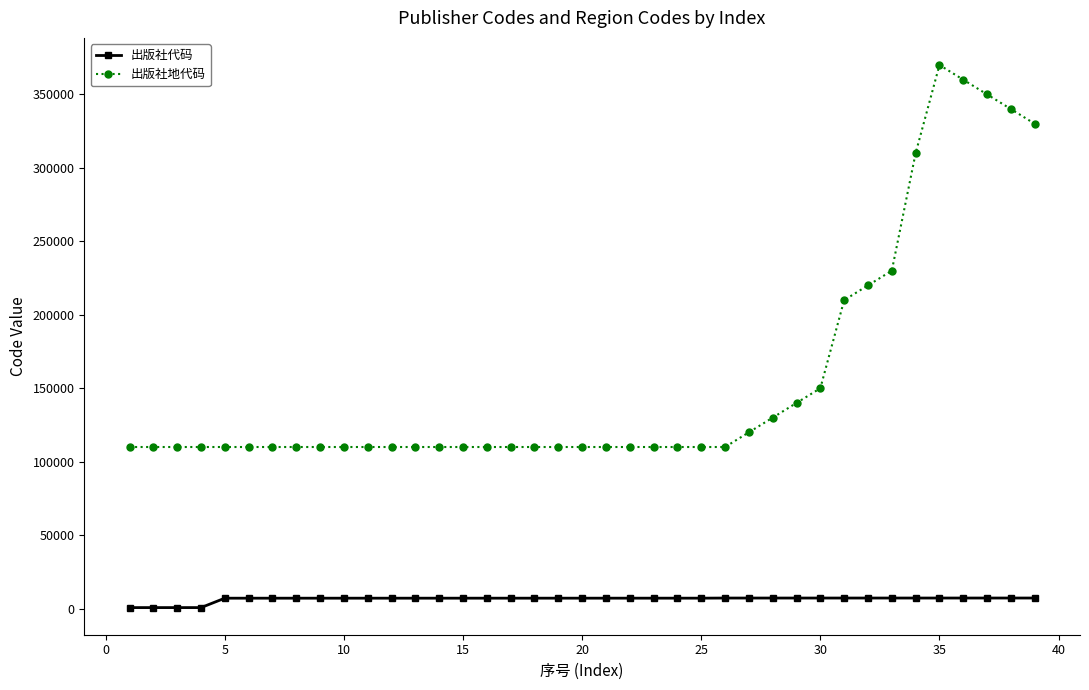

How many values in the 出版社代码 series are below 7115?

19